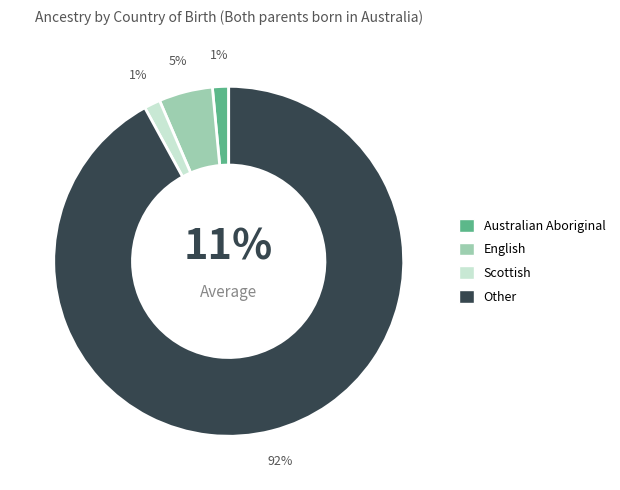

Rank the categories by value from highest to lowest.

Other, English, Australian Aboriginal, Scottish